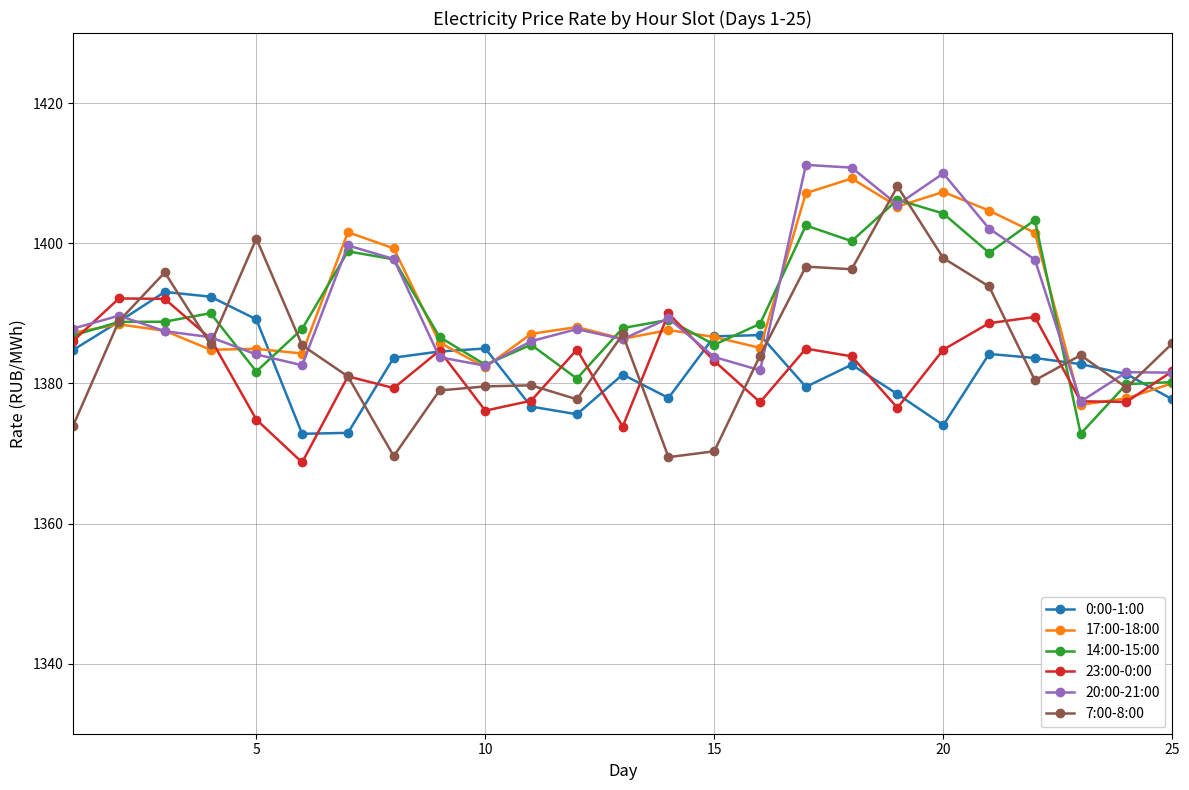

What is the value of the 14:00-15:00 point at the 13th from the left?

1387.9